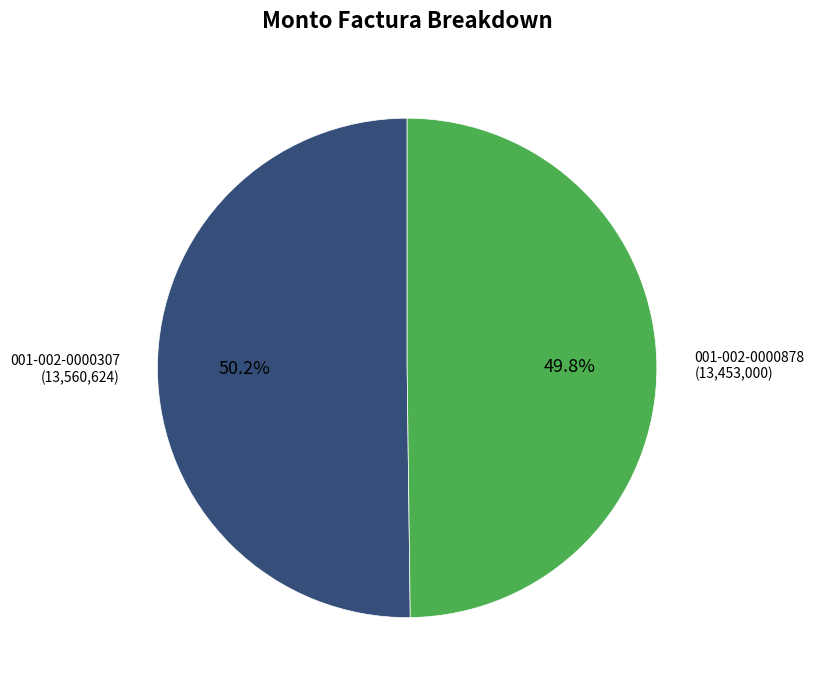

Is there a majority slice in this chart?

Yes